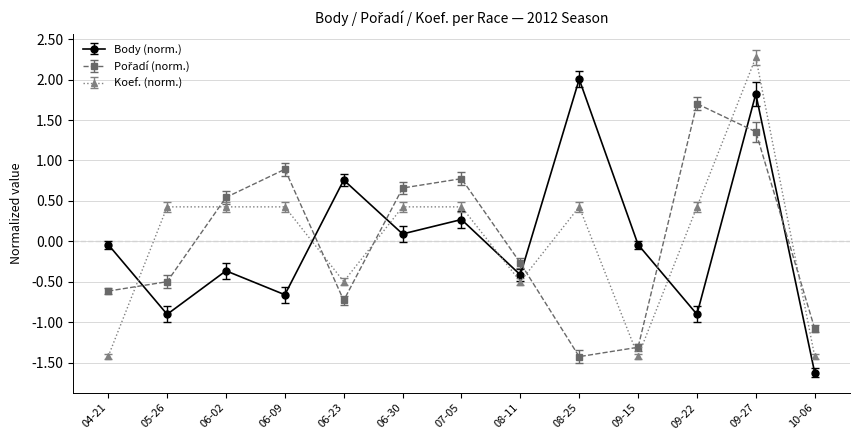

What is the sum of the Koef. (norm.) values at 09-22 and 06-02?

0.9